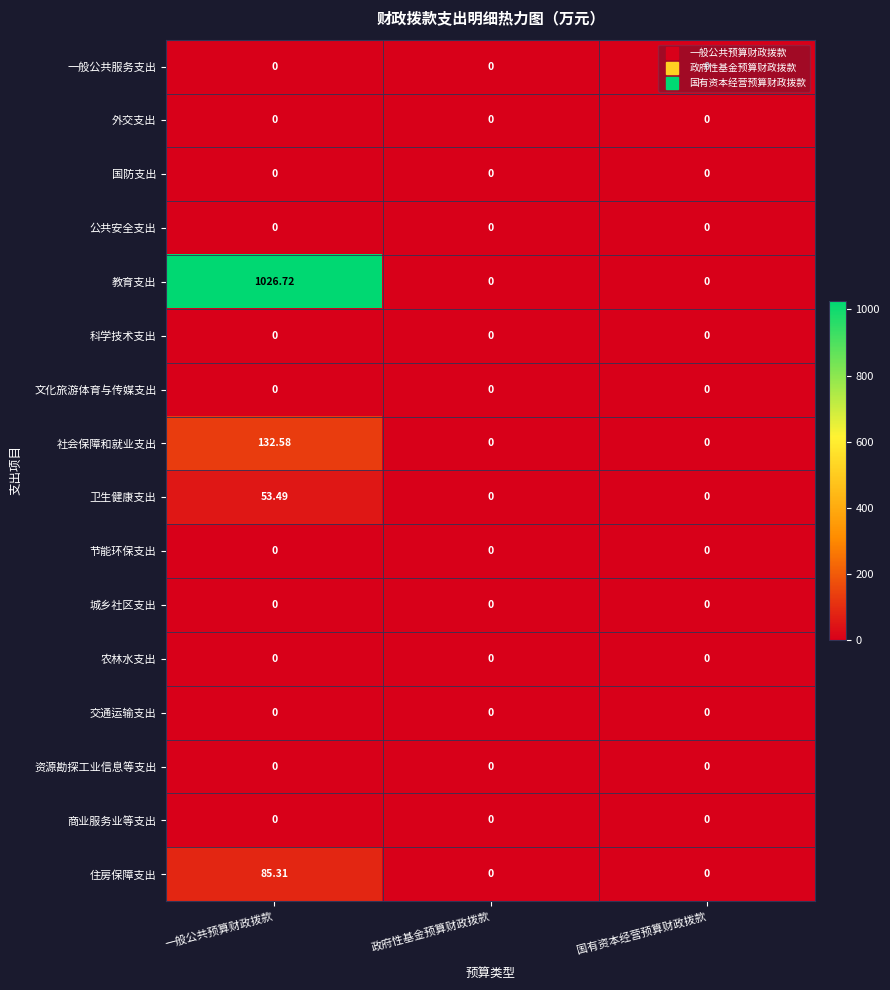

Which series changed the most between 一般公共预算财政拨款 and 国有资本经营预算财政拨款?

教育支出